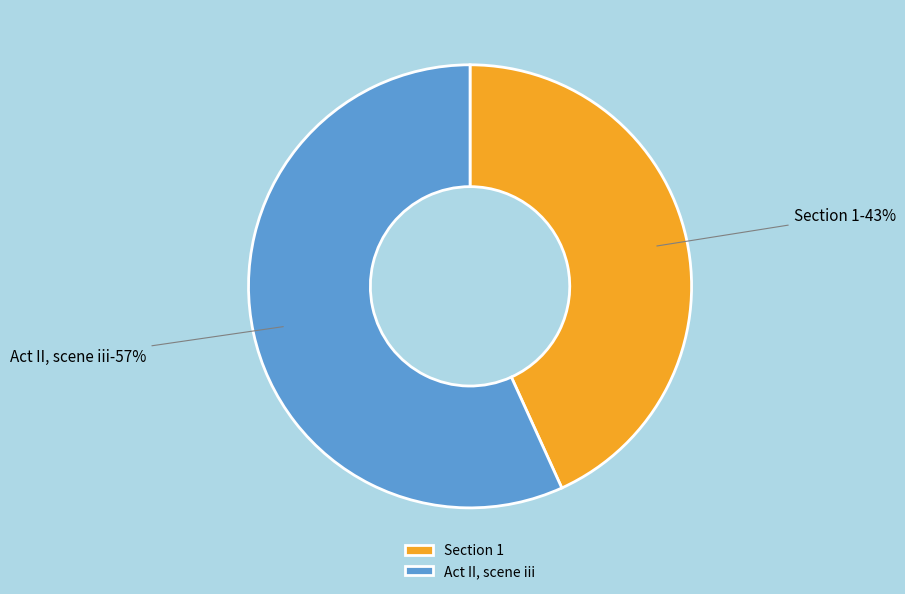

Between Act II, scene iii and Section 1, which is larger?

Act II, scene iii